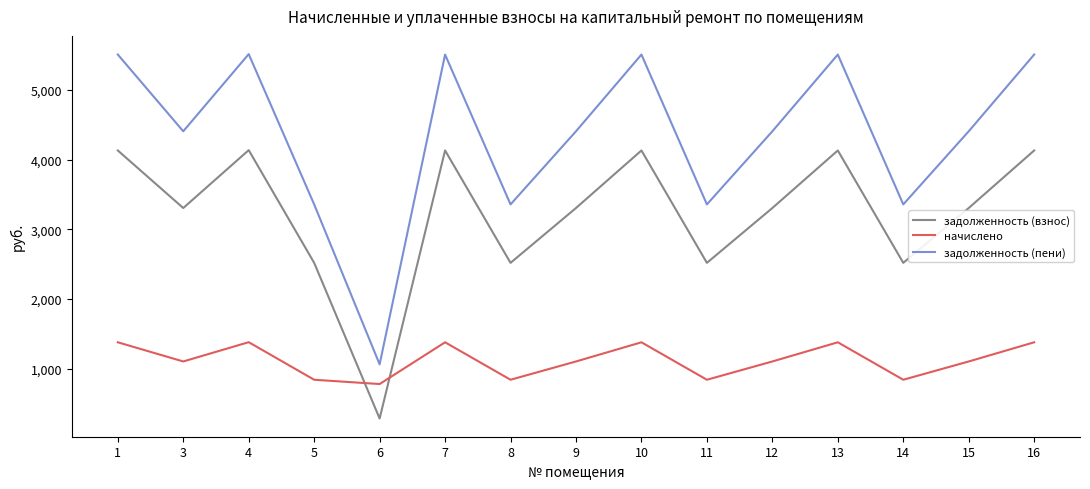

List the series in order of their peak value, highest first.

задолженность (пени), задолженность (взнос), начислено